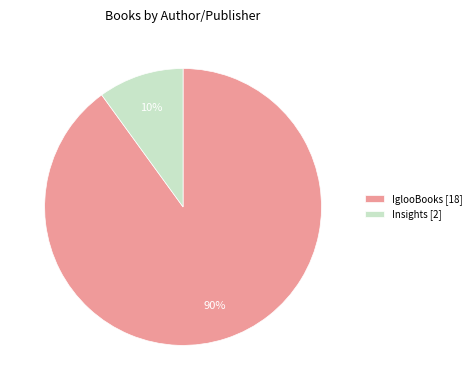

Do Insights [2] and IglooBooks [18] together represent more than half of the pie?

Yes